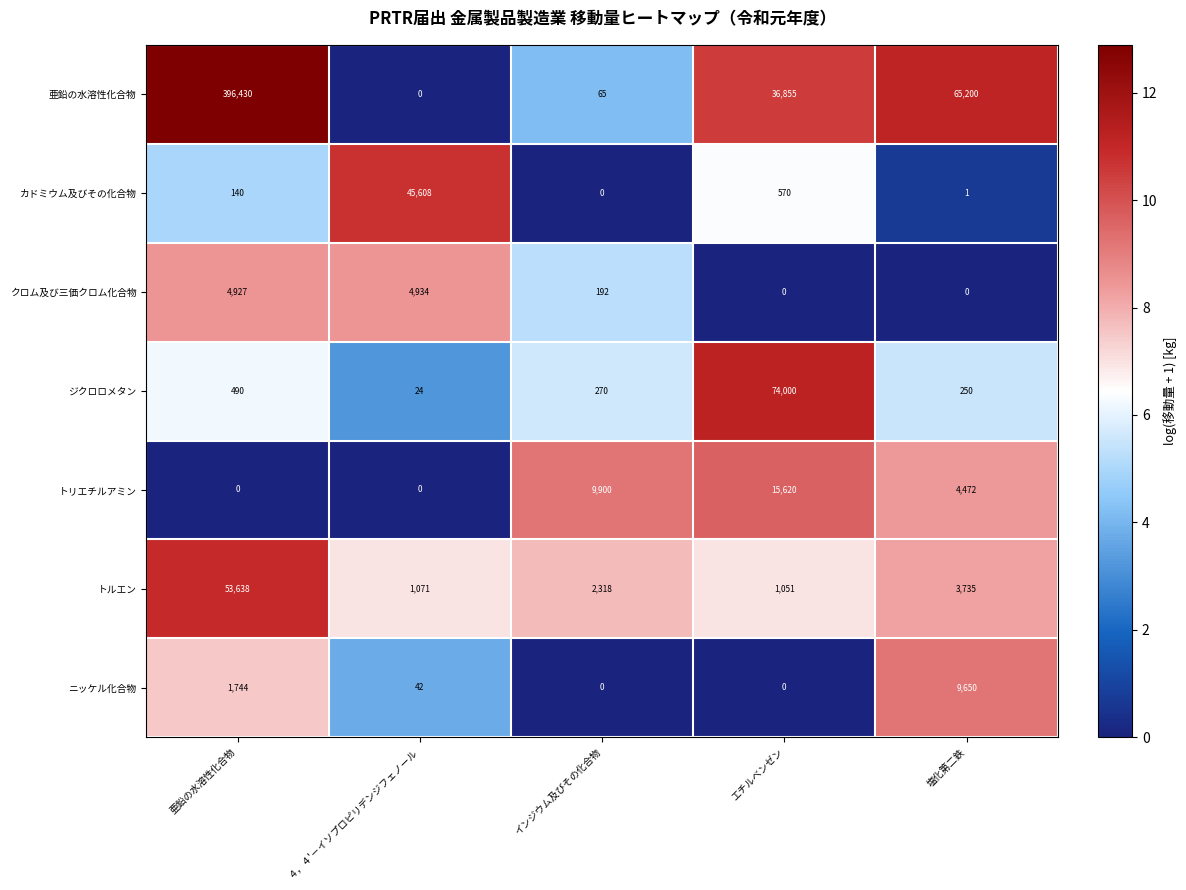

What is the spread (max minus min) of values at インジウム及びその化合物?

9900